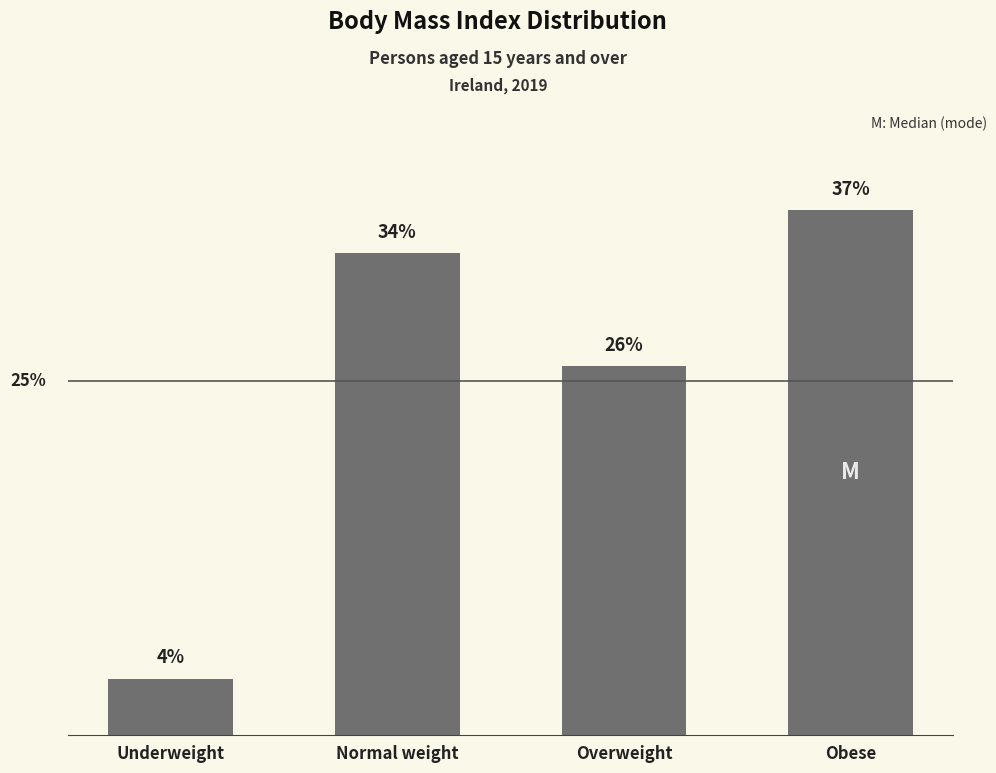

Which has a higher value, Obese or Overweight?

Obese